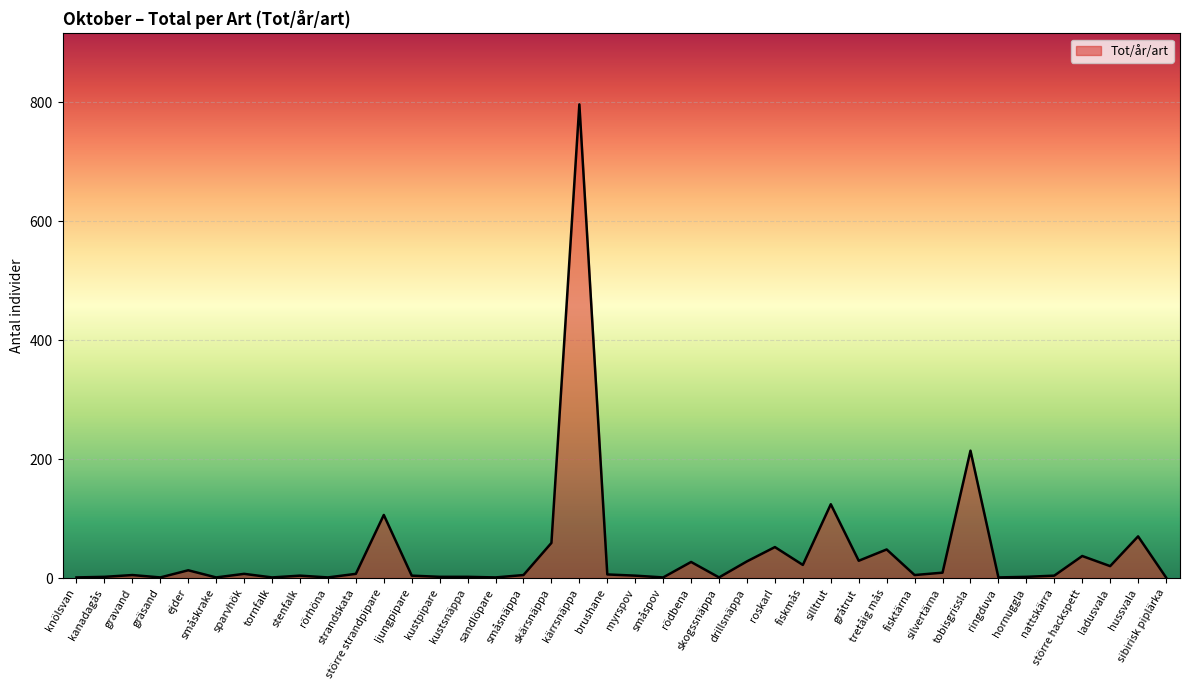

What is the difference between the maximum and minimum values?

795